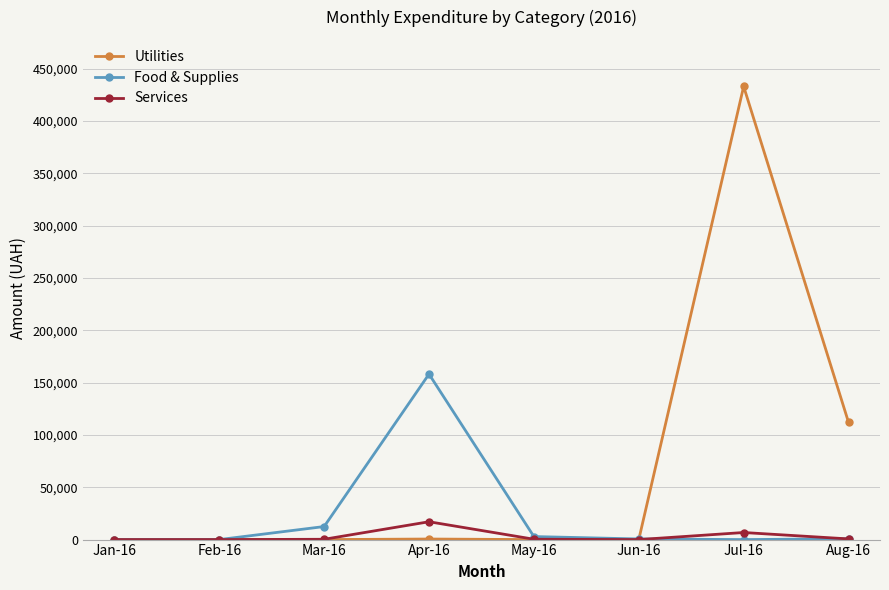

Rank the series by their average value, from lowest to highest.

Services, Food & Supplies, Utilities